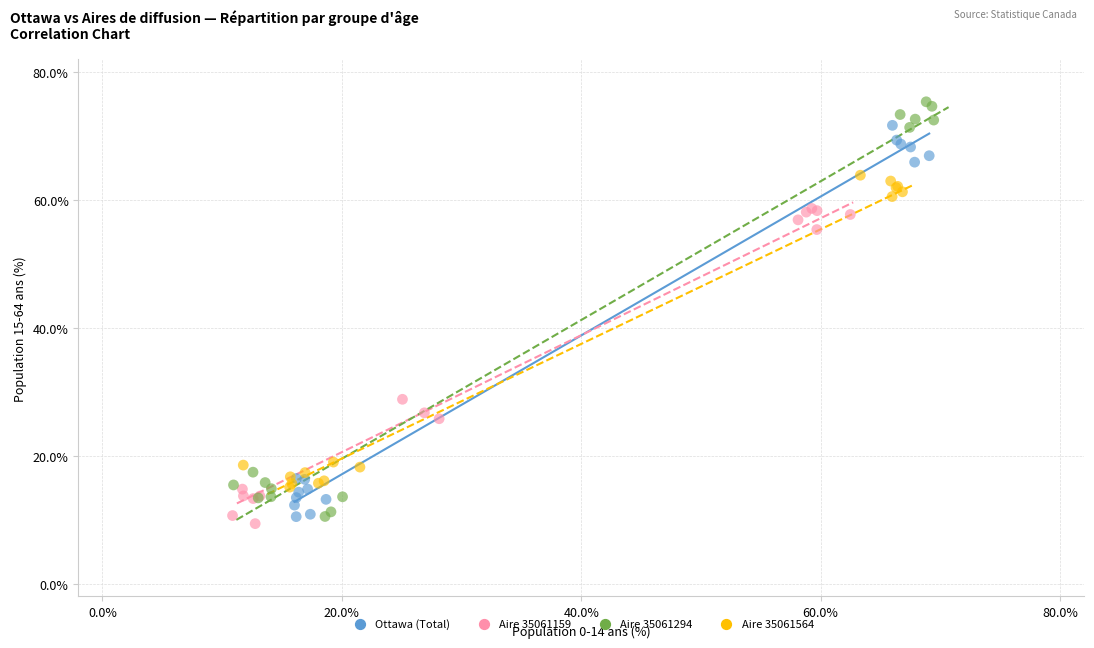

Which series has the largest Y range (max minus min)?

Aire 35061294